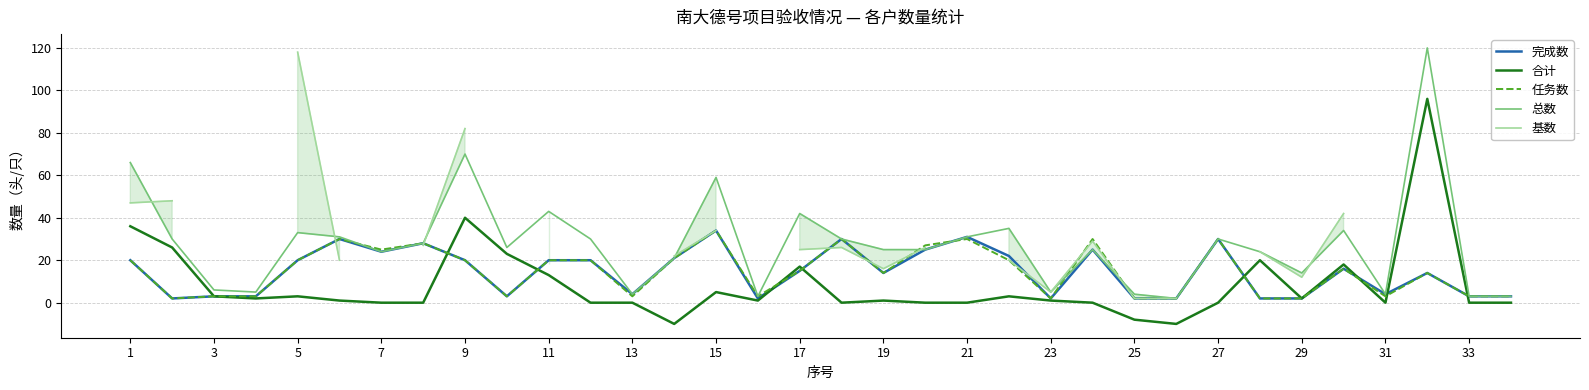

True or false: 基数 and 总数 intersect in this chart.

True